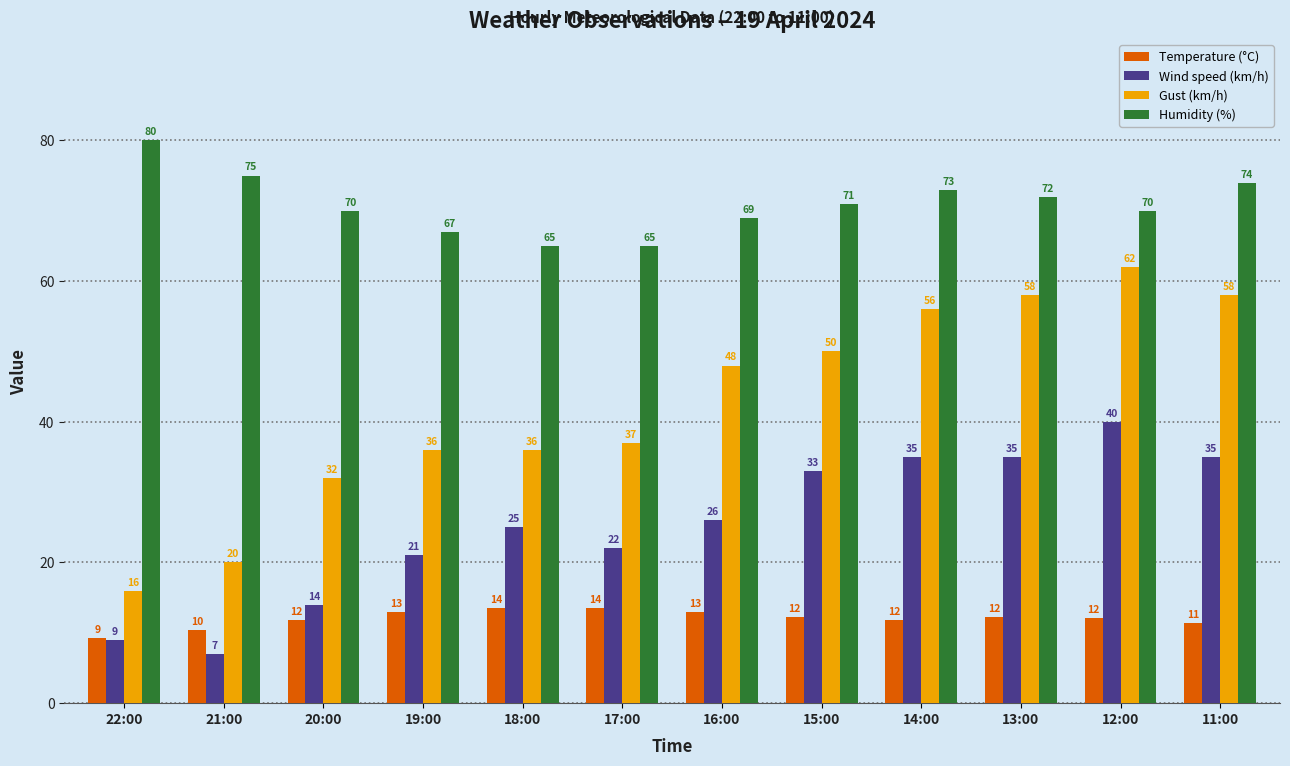

Between 18:00 and 12:00, which series saw the biggest shift?

Gust (km/h)